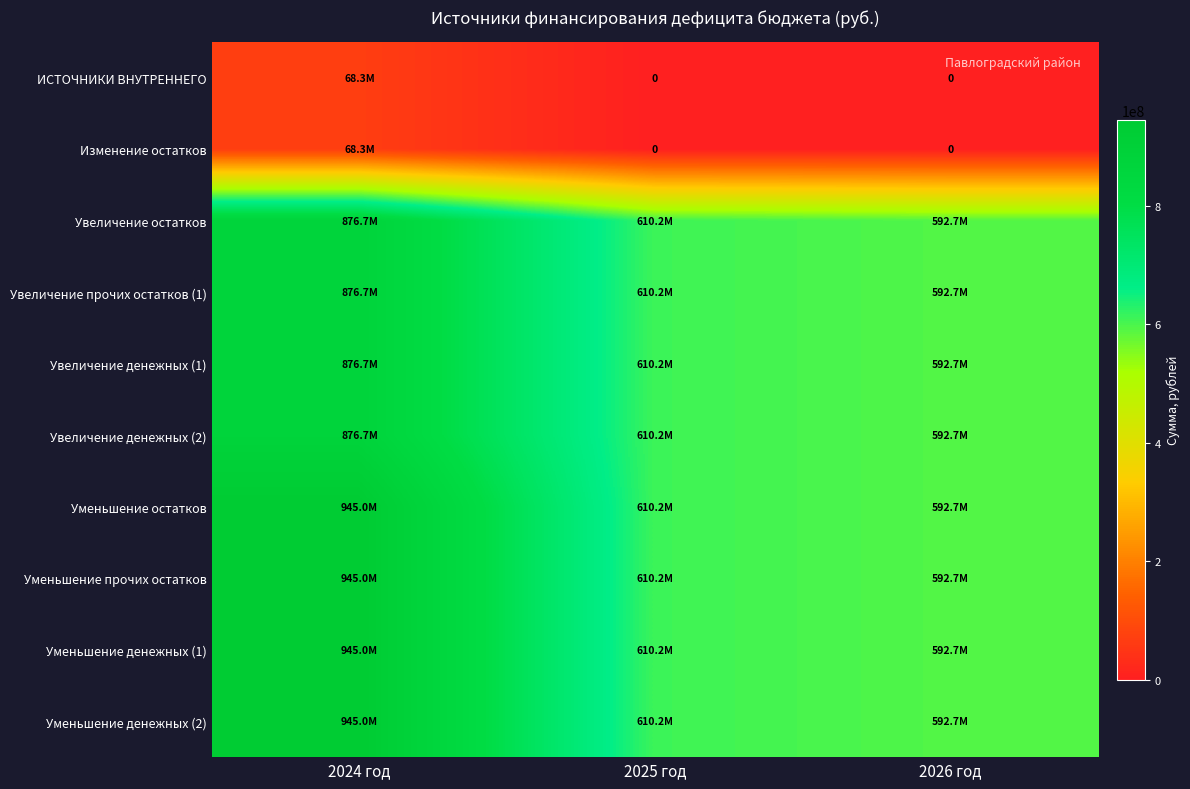

Where is Уменьшение денежных (2) nearest to the value 768860819?

2025 год